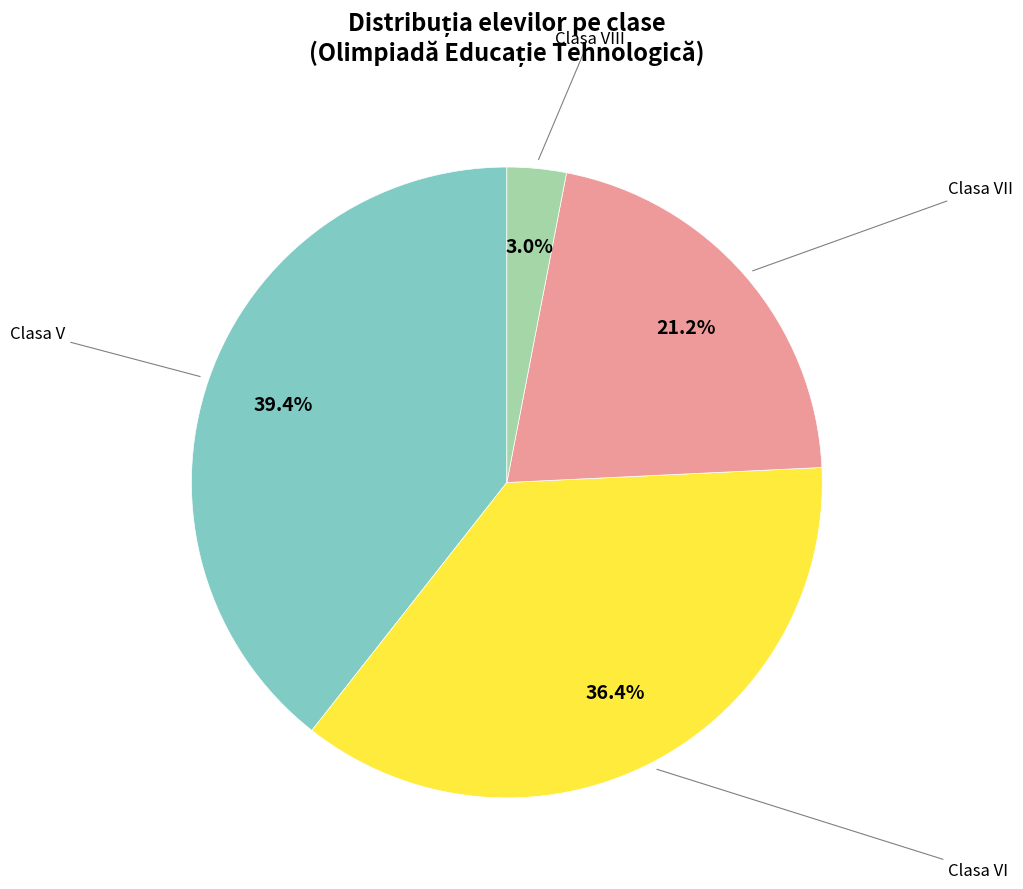

Does any single category account for the majority?

No